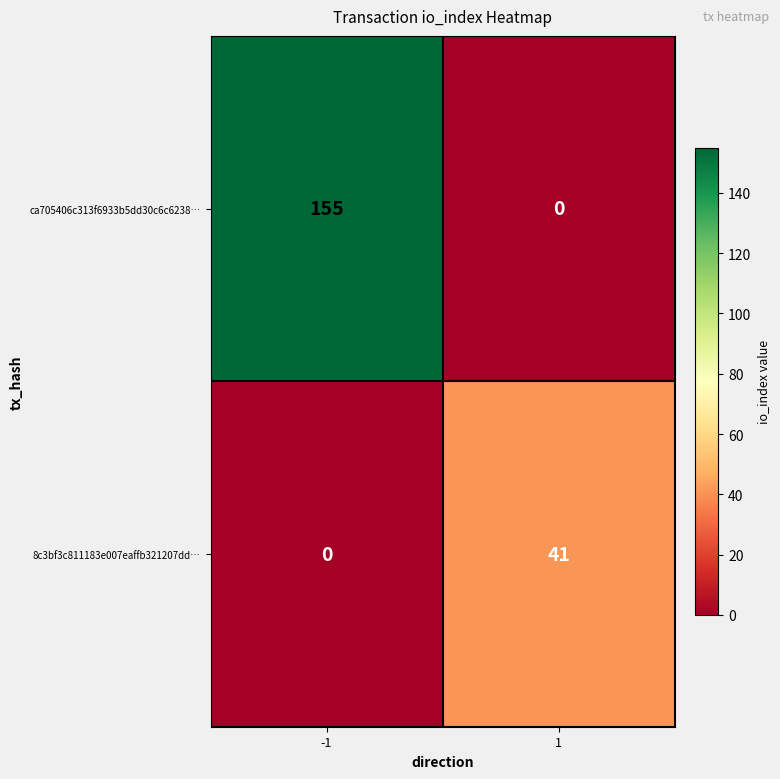

What is the greatest value displayed?

155